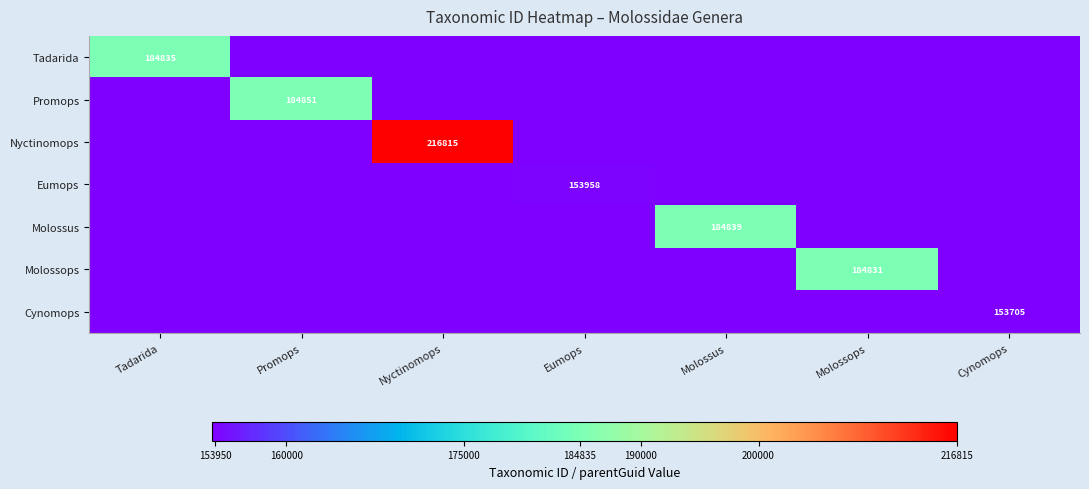

The value of Promops at Promops is 316169. True or false?

False